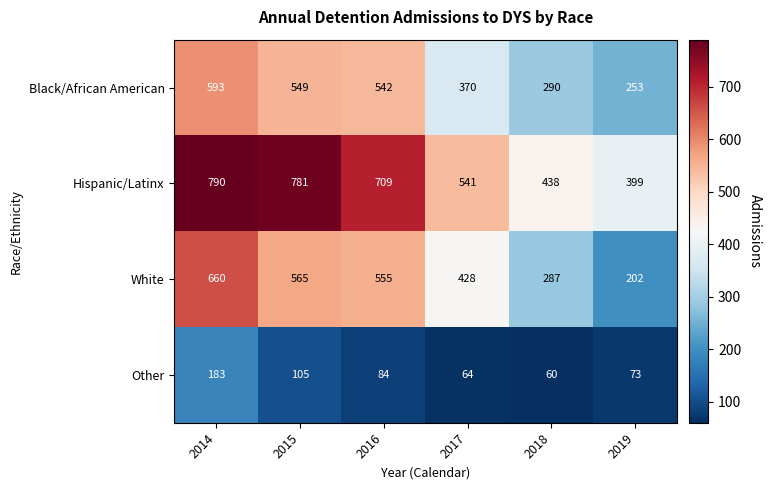

What is the total value across all series at 2017?

1403